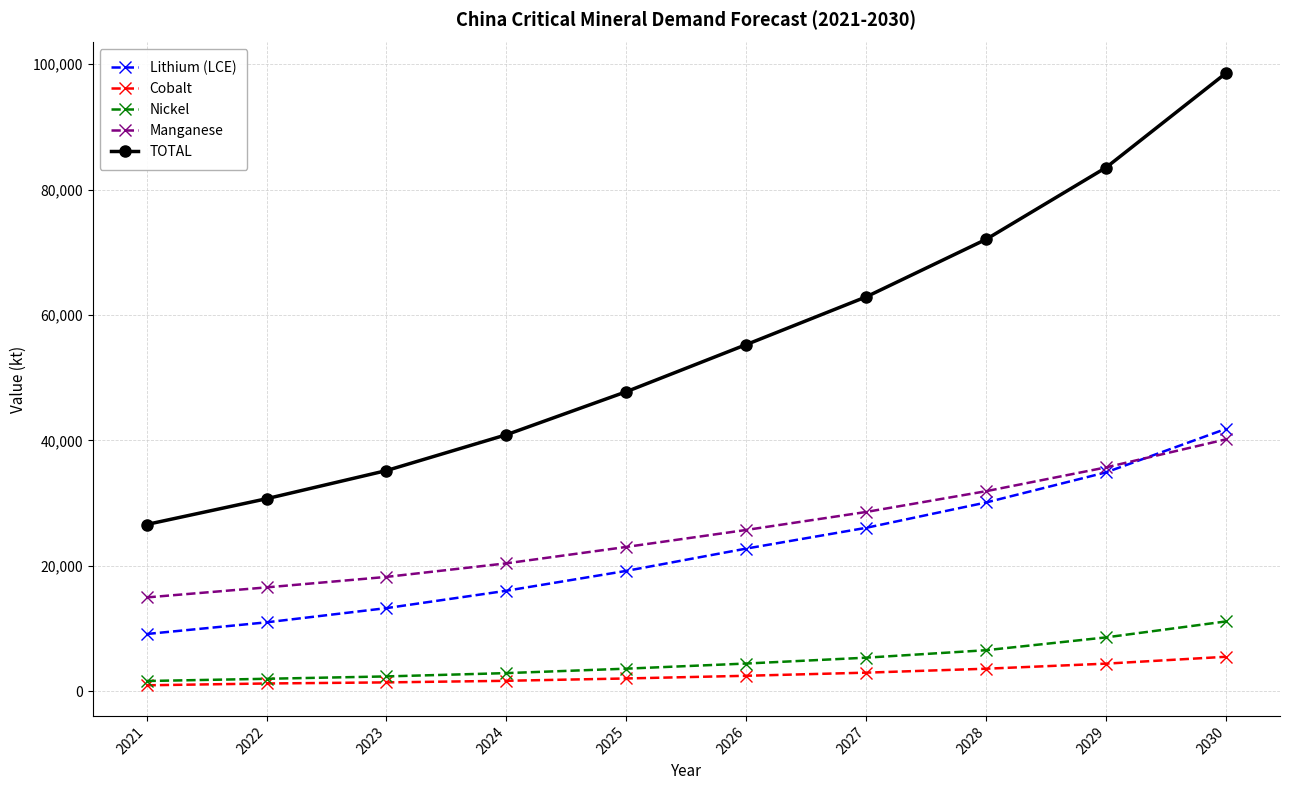

Where is Nickel nearest to the value 6359?

2028